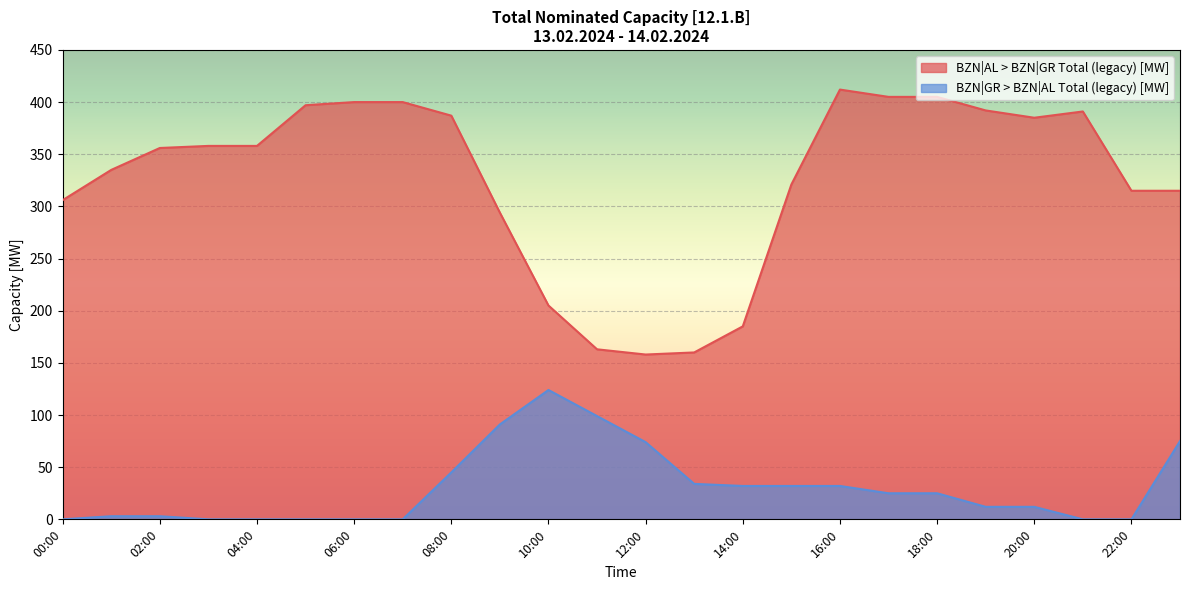

Which has a higher value, 00:00 or 08:00?

08:00